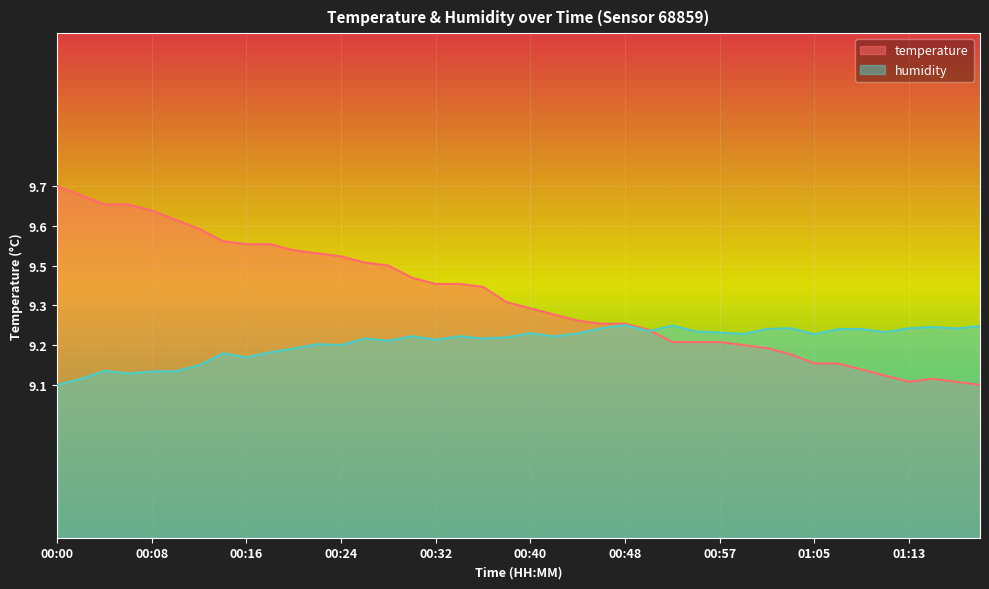

At 01:05, list the series in order from smallest to largest.

temperature, humidity